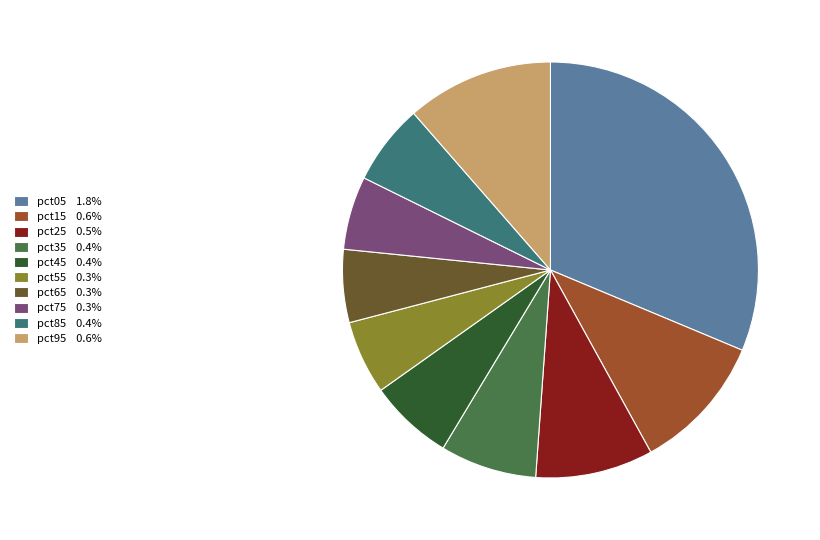

Combined, do pct05 1.8% and pct15 0.6% account for over 50%?

No